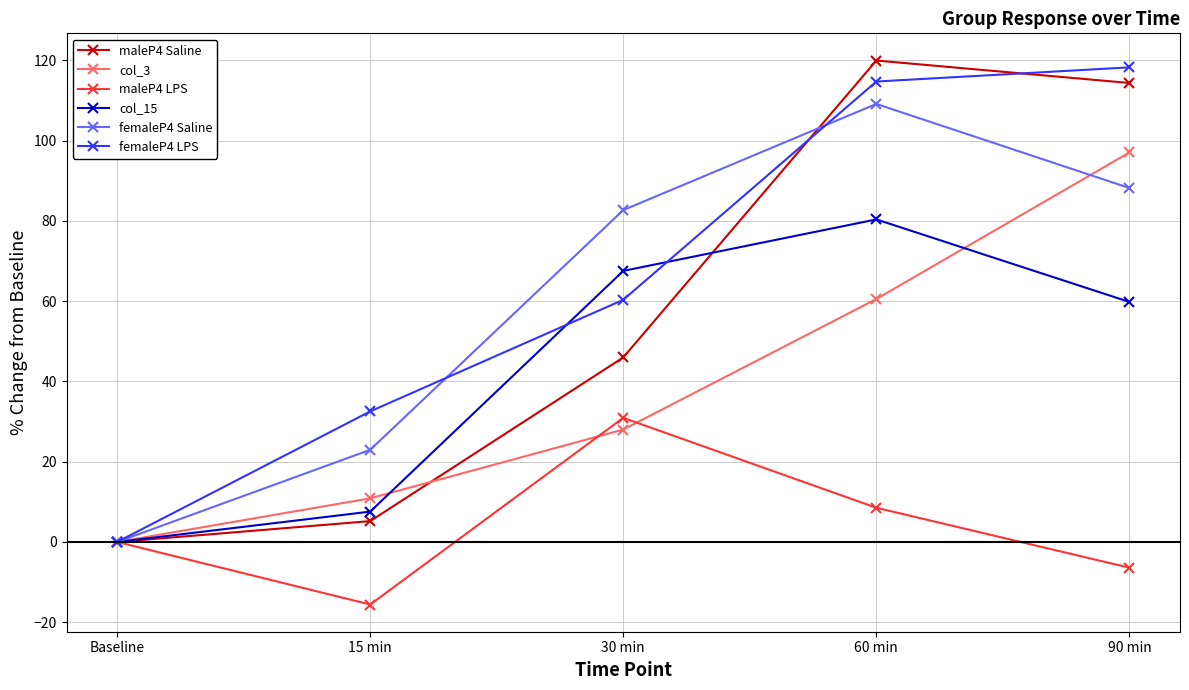

Which series changed the most between 60 min and 90 min?

col_3